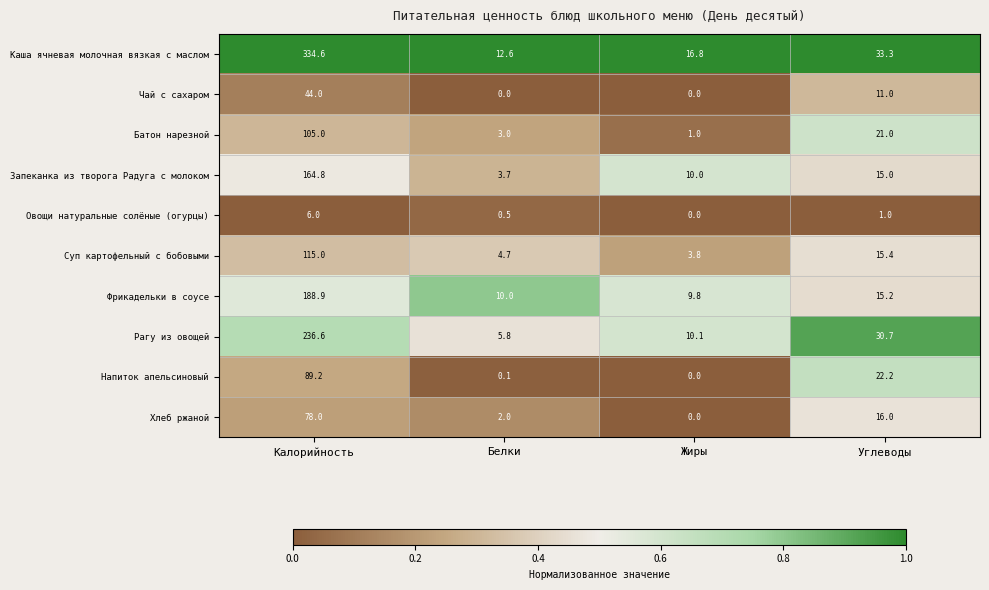

What is the highest value of the Чай с сахаром series?

44.0